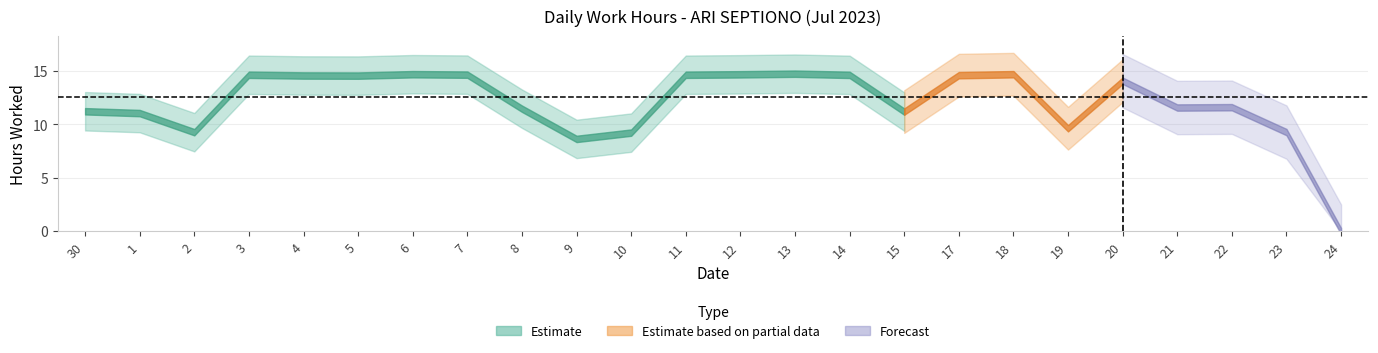

Reading left to right, transcribe all the data shown in this chart.

11.2	11.1	9.3	14.7	14.6	14.6	14.7	14.7	11.5	8.6	9.2	14.7	14.7	14.8	14.6	11.2	14.6	14.7	9.6	14.1	11.6	11.6	9.3	0.0